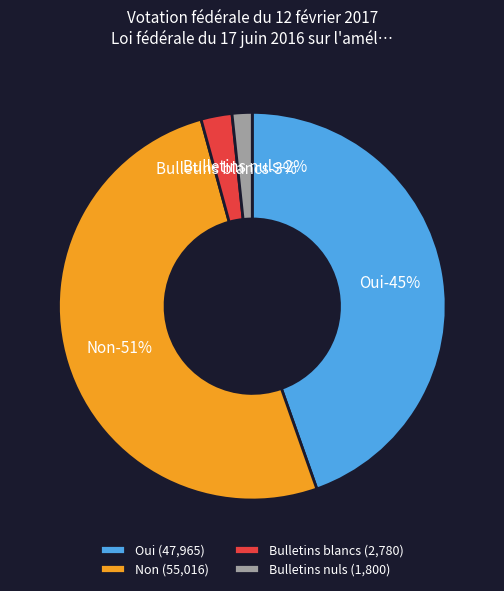

To the nearest percent, what portion does Bulletins blancs represent?

3%